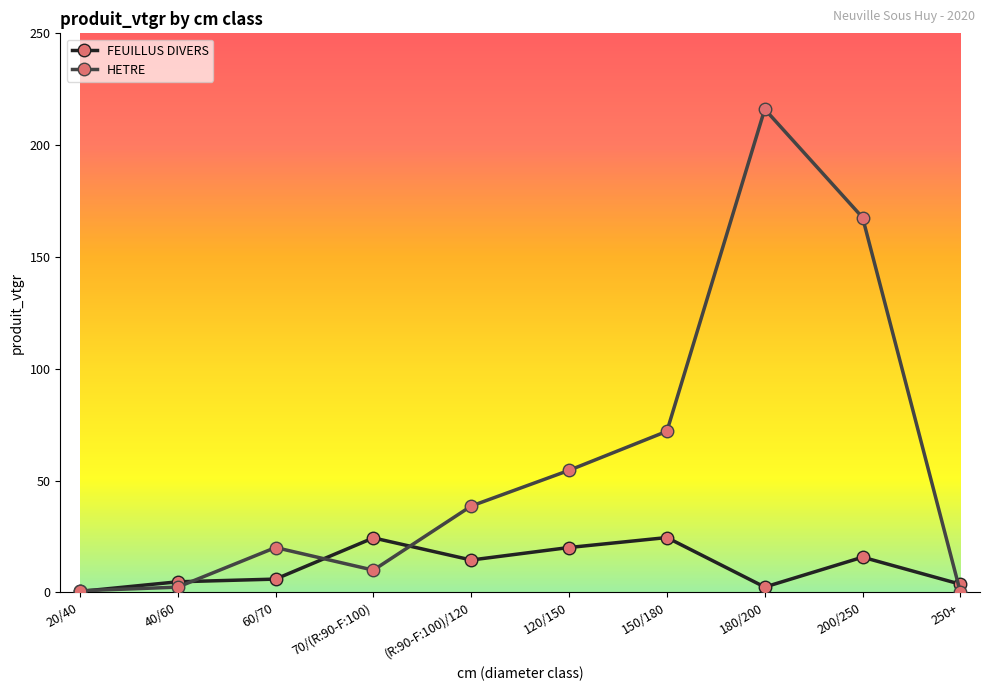

Is the value of HETRE at 70/(R:90-F:100) greater than the value of FEUILLUS DIVERS at 60/70?

Yes